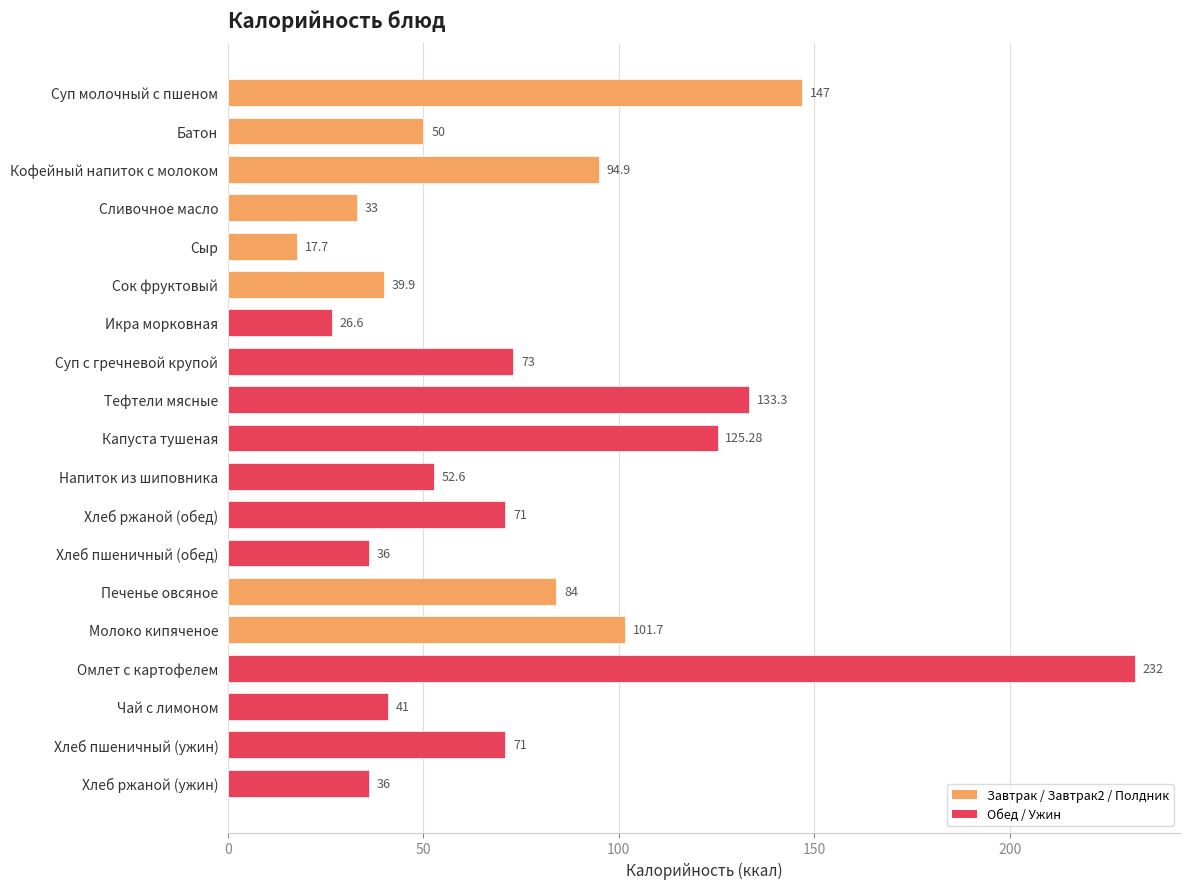

At which label is the value closest to 124?

Капуста тушеная